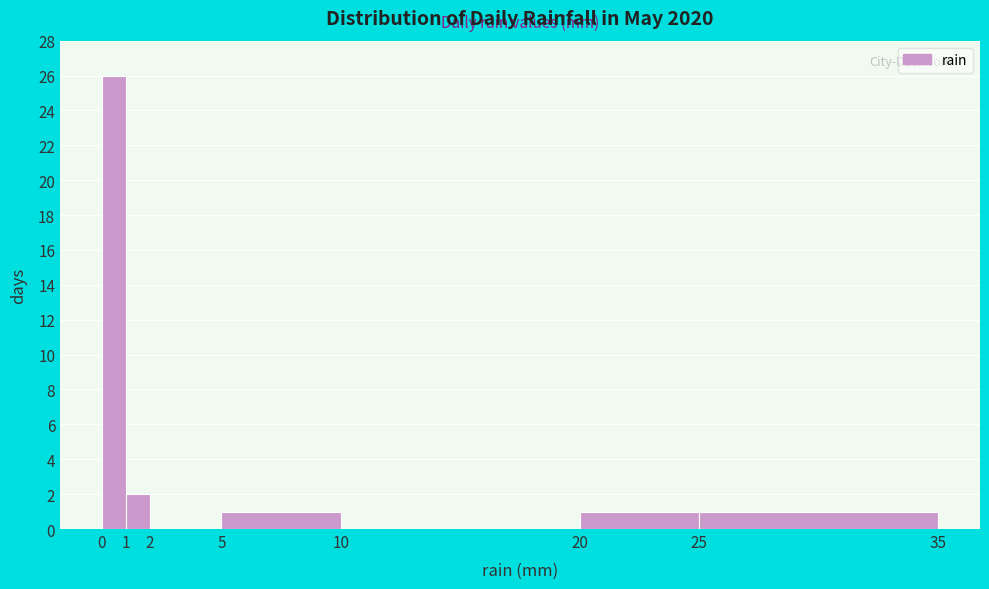

Which range on the x-axis has the tallest bar?

0 to 1